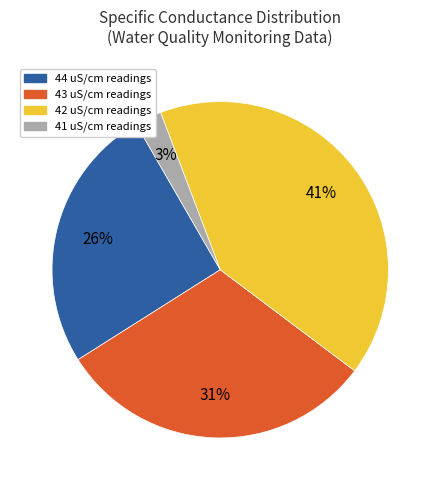

To the nearest percent, what is the difference between the largest and smallest slice percentages?

38%